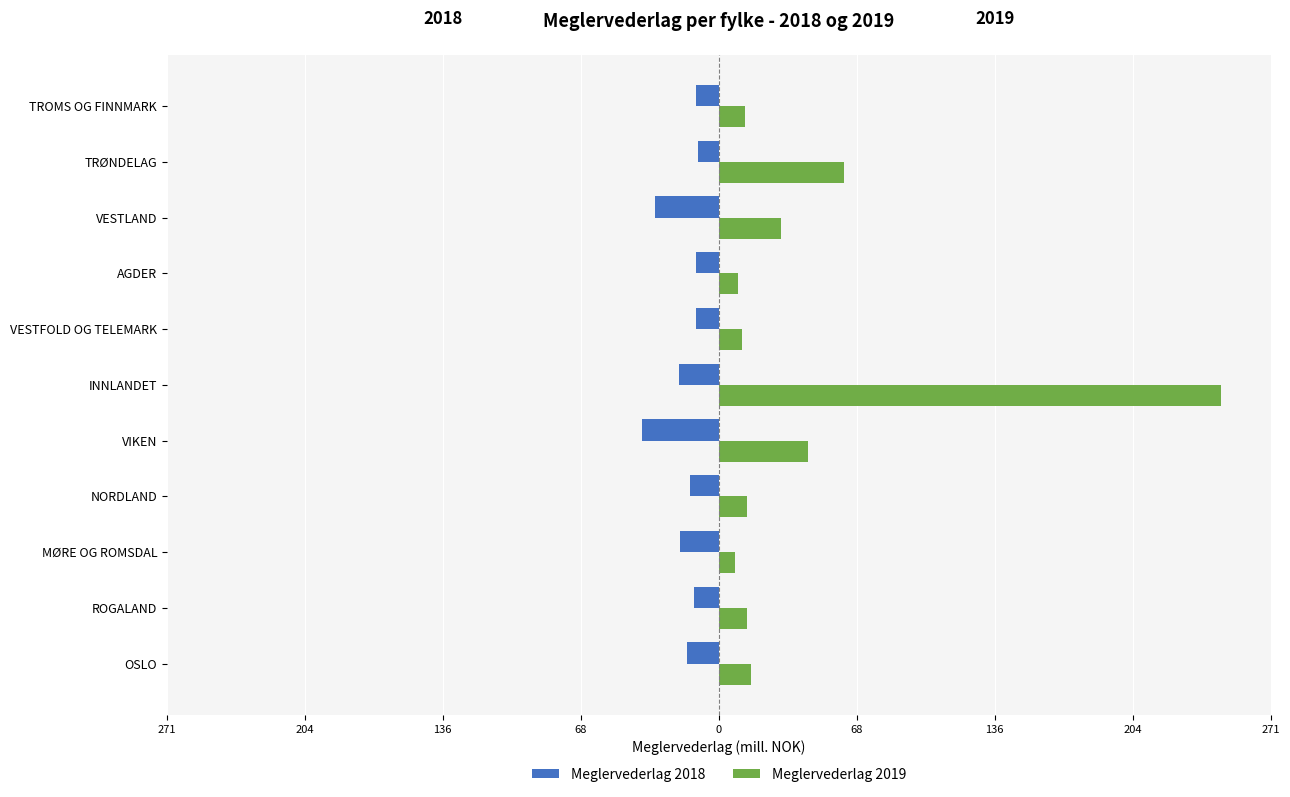

Which series has the largest total across all categories?

Meglervederlag 2019